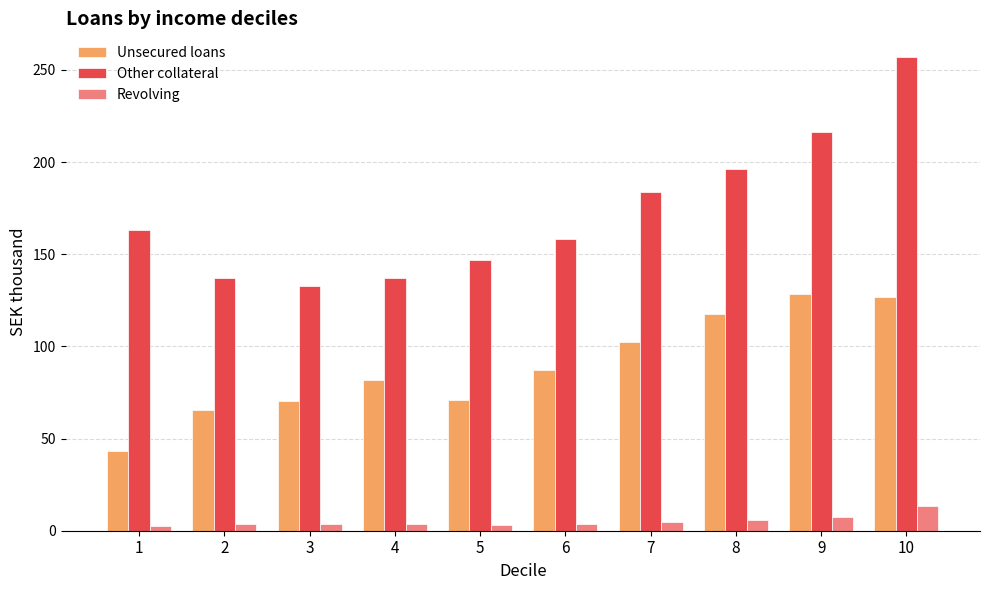

Read the Other collateral value at 7.

183.7